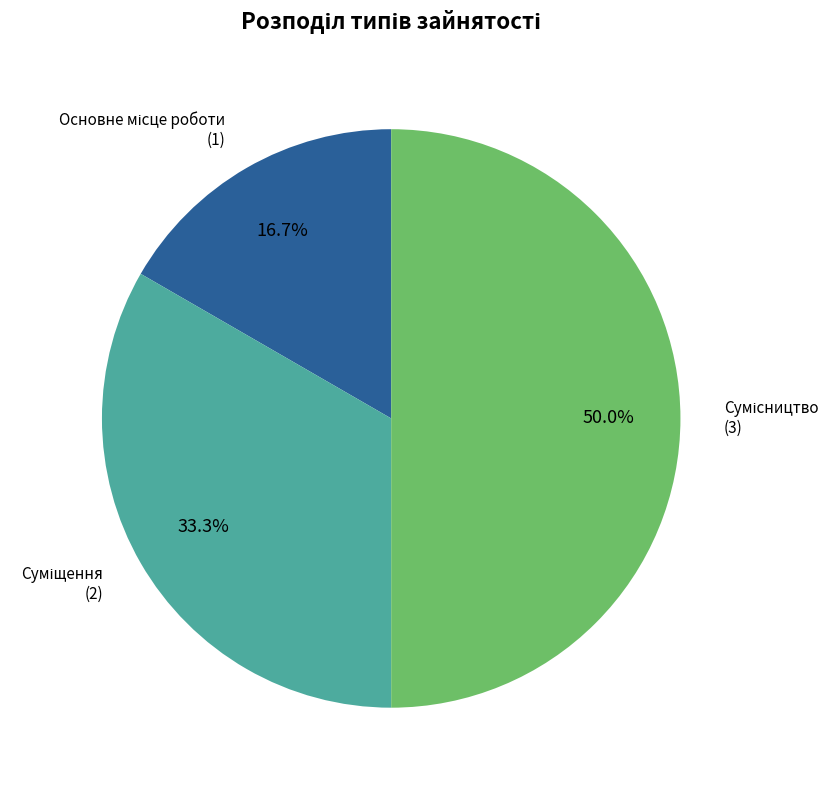

Which slice is the smallest?

Основне місце роботи